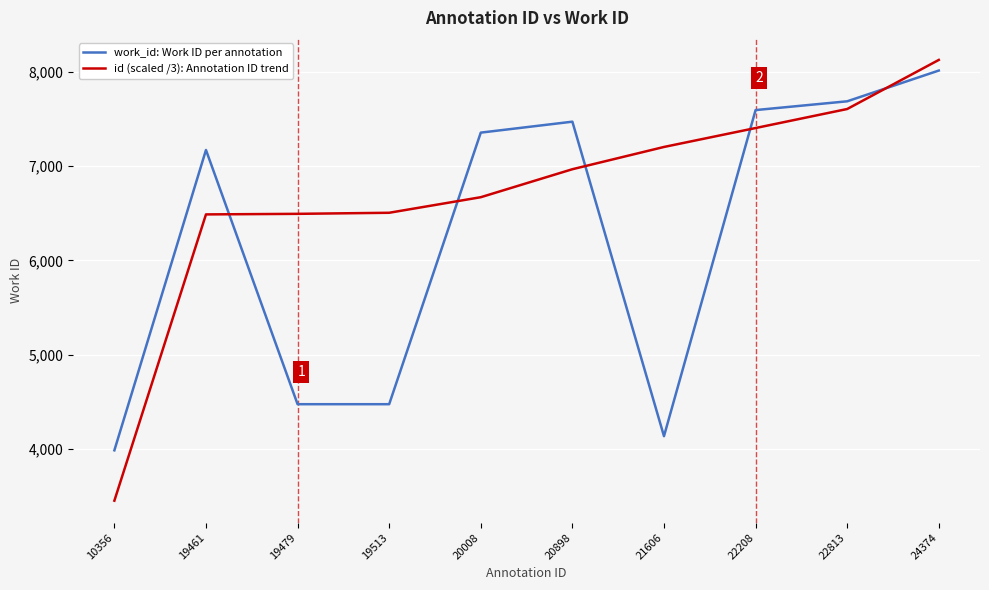

List the series in order of their peak value, lowest first.

work_id: Work ID per annotation, id (scaled /3): Annotation ID trend